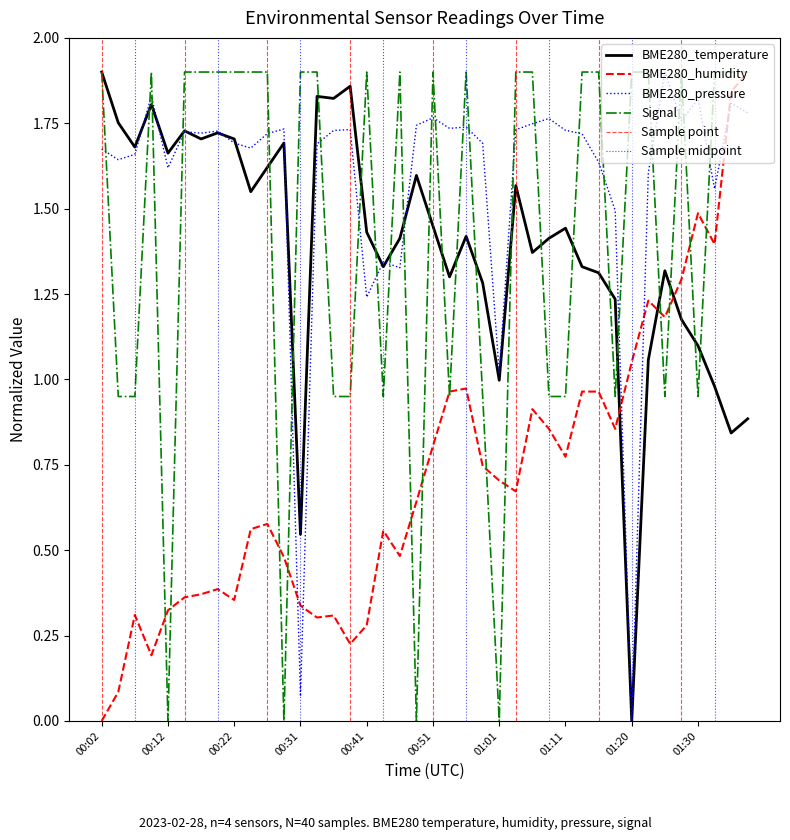

What is the value of the BME280_humidity point at the 32nd from the left?

0.9